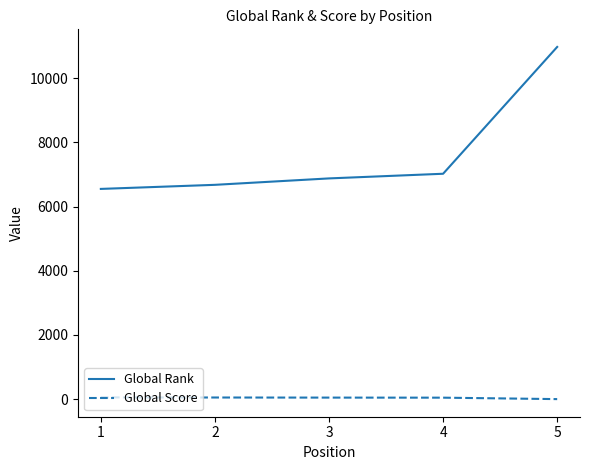

How many lines are shown in the chart?

2